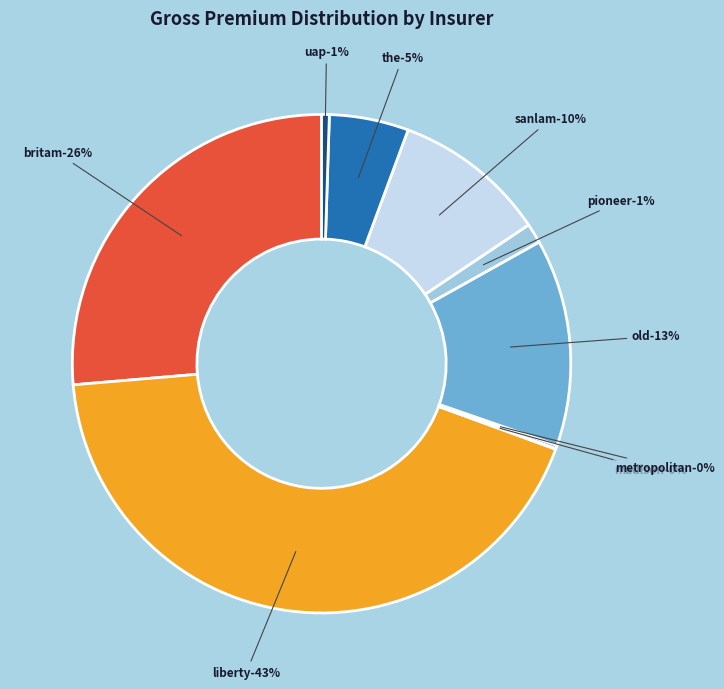

Which slice is the largest?

LIBERTY LIFE ASSURANCE COMPANY